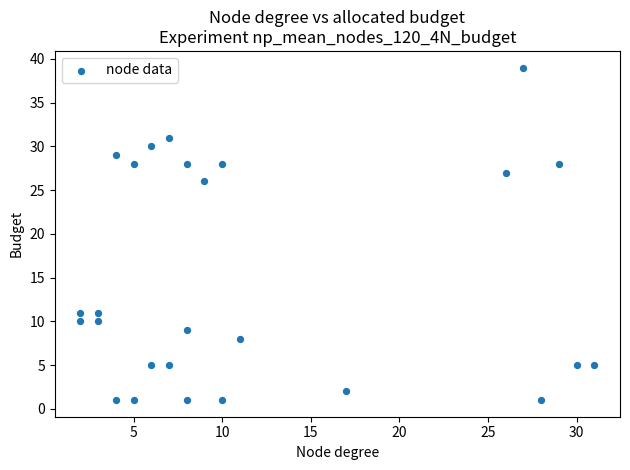

What Y value in the scatter plot is closest to 20?

26